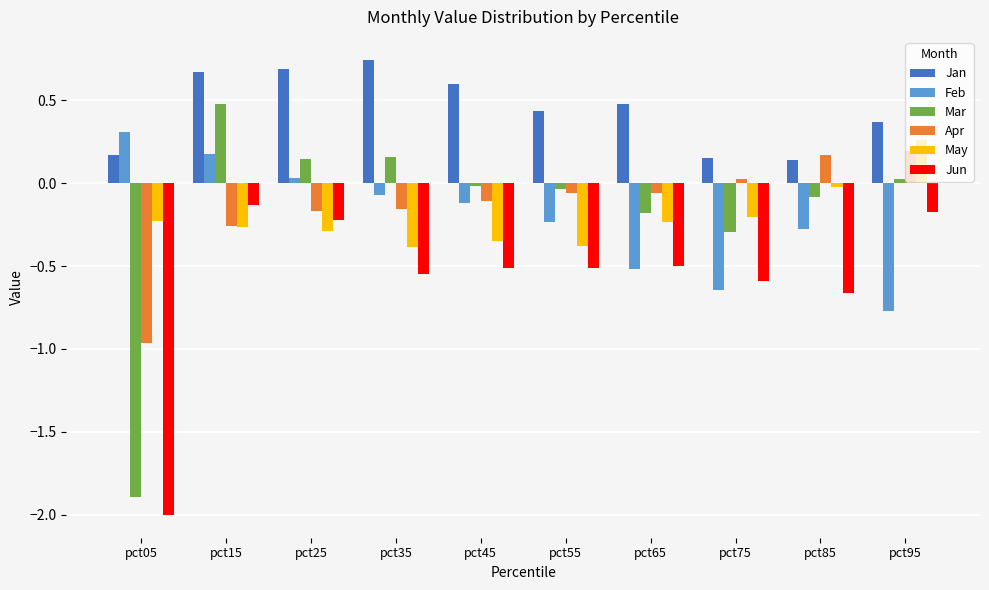

At which category is the sum across all series the highest?

pct15